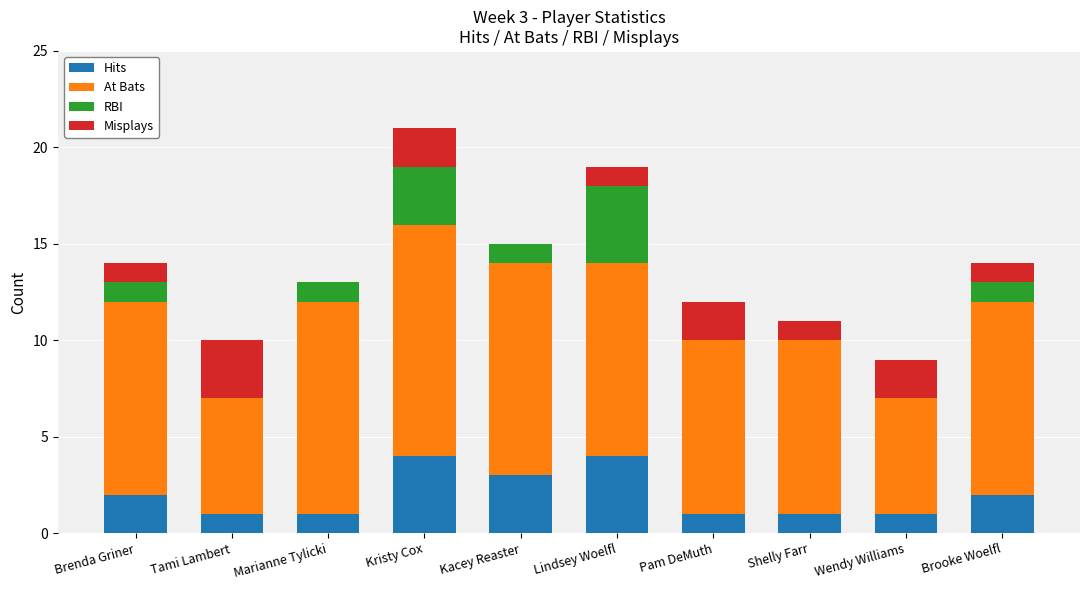

What is the sum of all Hits values?

20